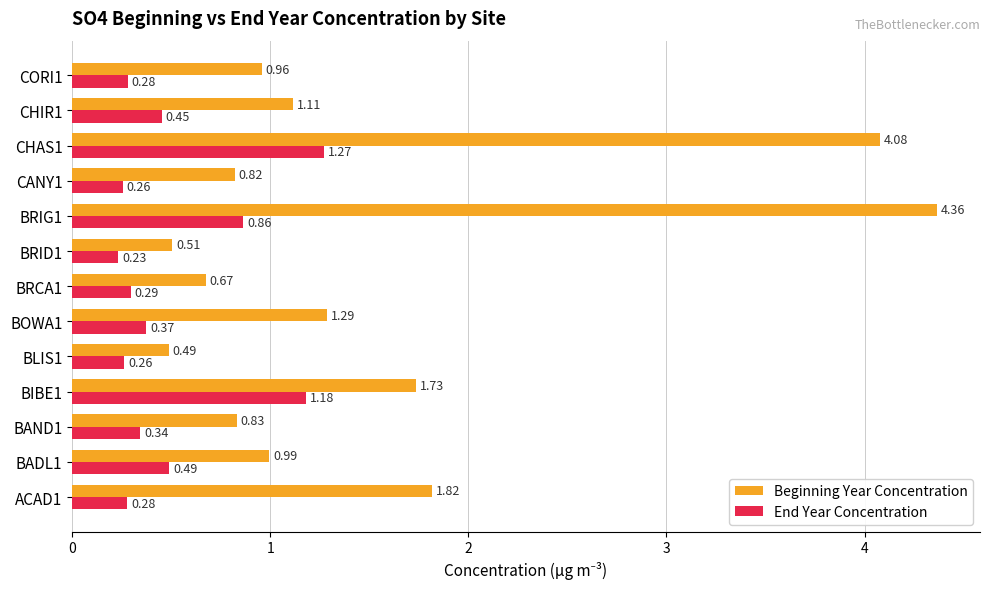

Between ACAD1 and BIBE1, which series saw the biggest shift?

End Year Concentration